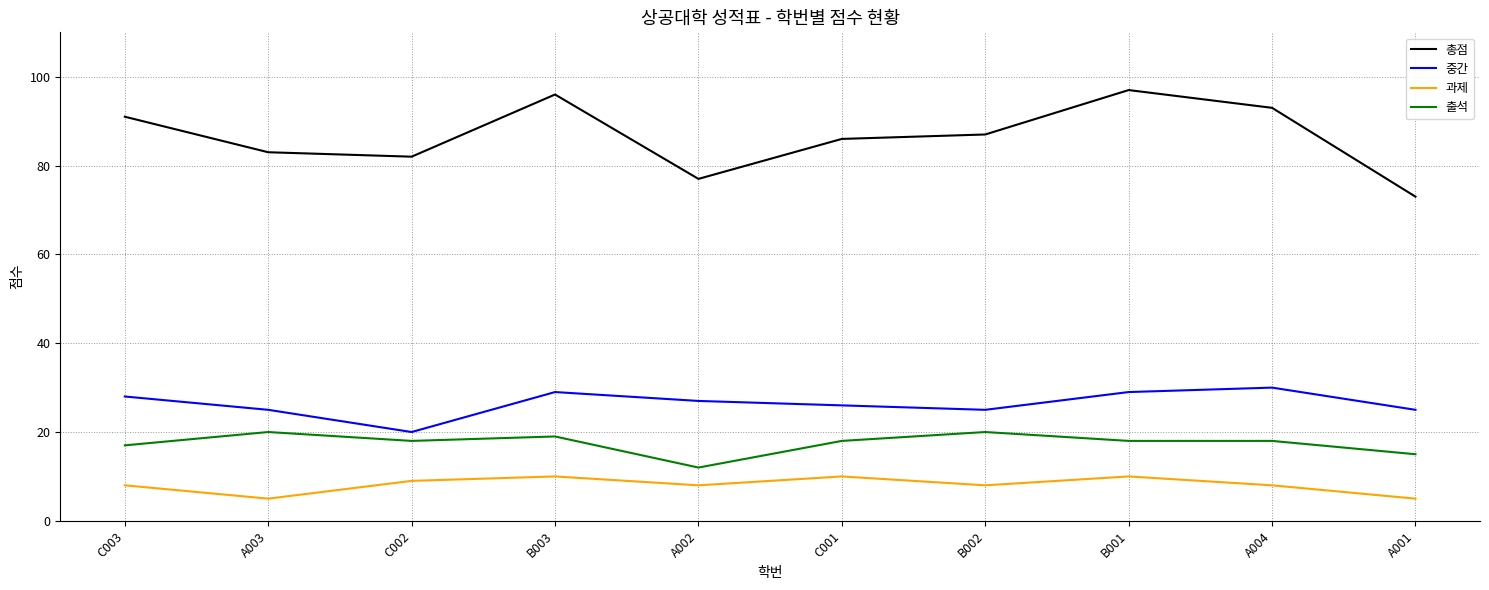

Which series has the largest total across all categories?

총점